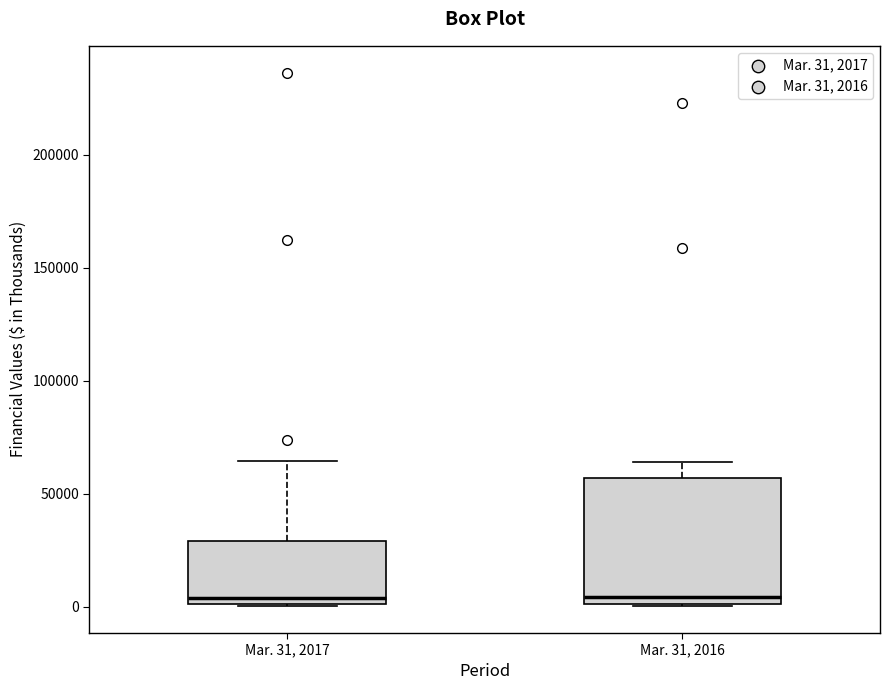

Reading left to right, transcribe this box plot: for each box, give where its median line is, the range the box spans, and where its two whiskers end, as read against the y-axis. The values are not printed on the chart, so give them approximately, as read against the axis.

Mar. 31, 2017: median 5000, box 0 to 30000, whiskers 0 to 65000
Mar. 31, 2016: median 5000, box 0 to 55000, whiskers 0 to 65000